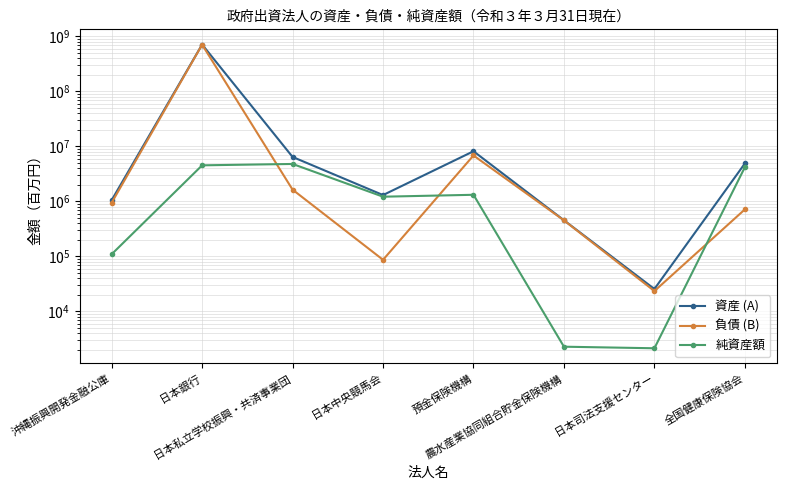

True or false: 資産 (A) has a value of 2074357 at 預金保険機構.

False